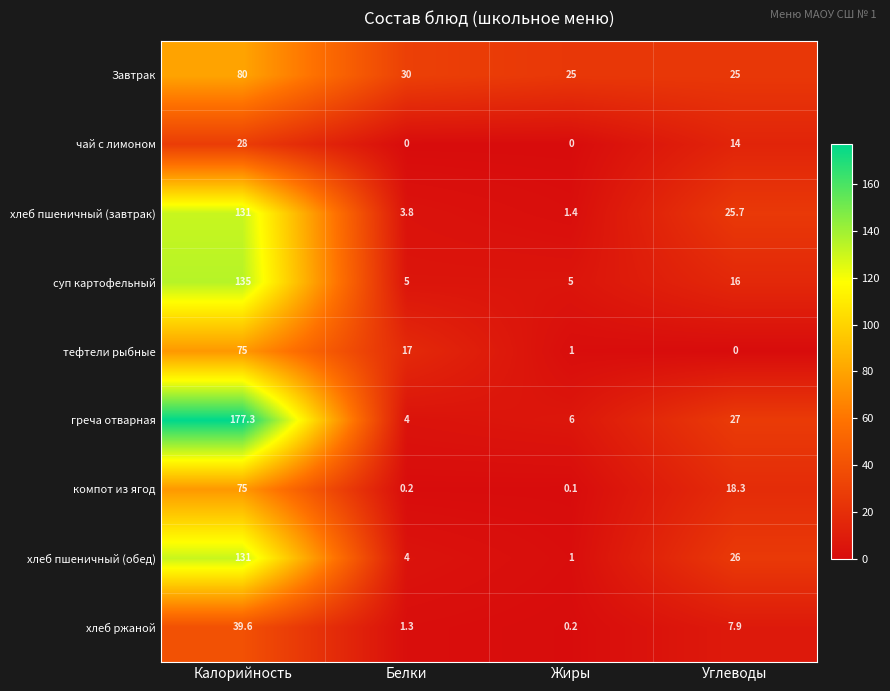

Which series has the largest range (max minus min)?

греча отварная